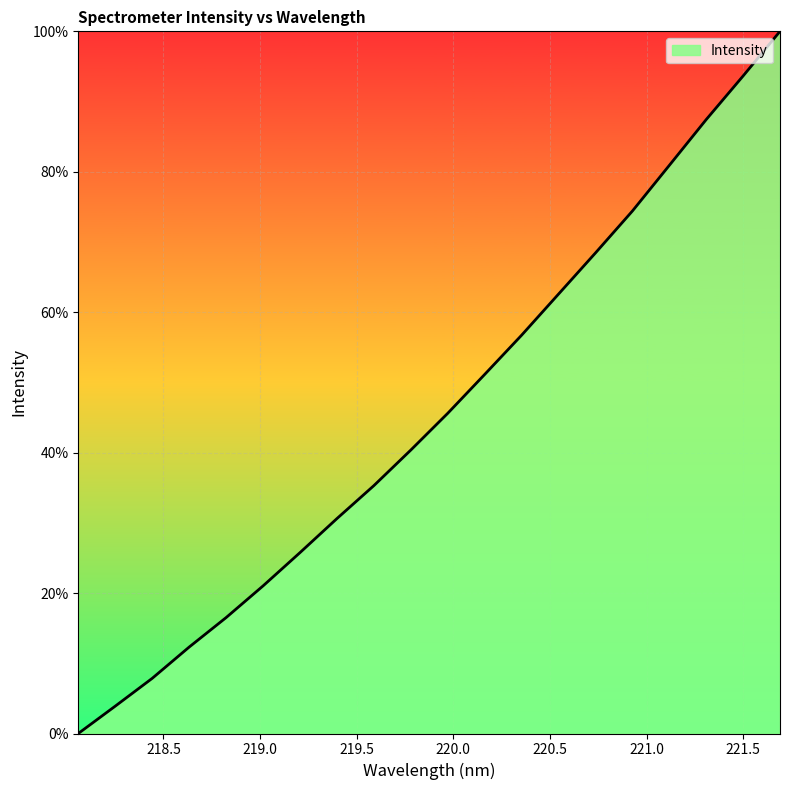

What is the maximum value shown in the chart?

100.0